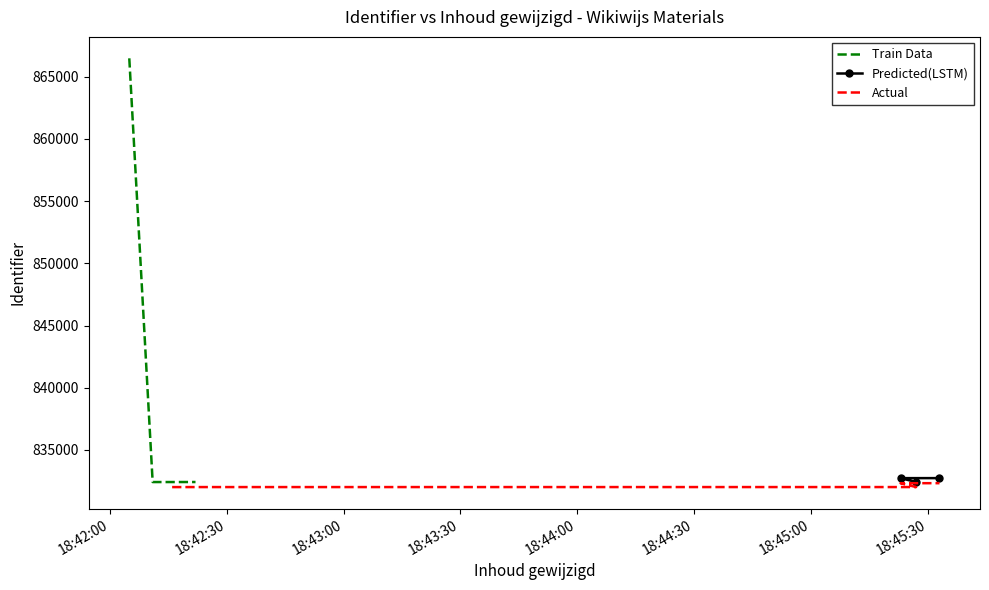

Reading left to right, transcribe all the data shown in this chart.

866476	832418	832419	832421	832422	832732	832734